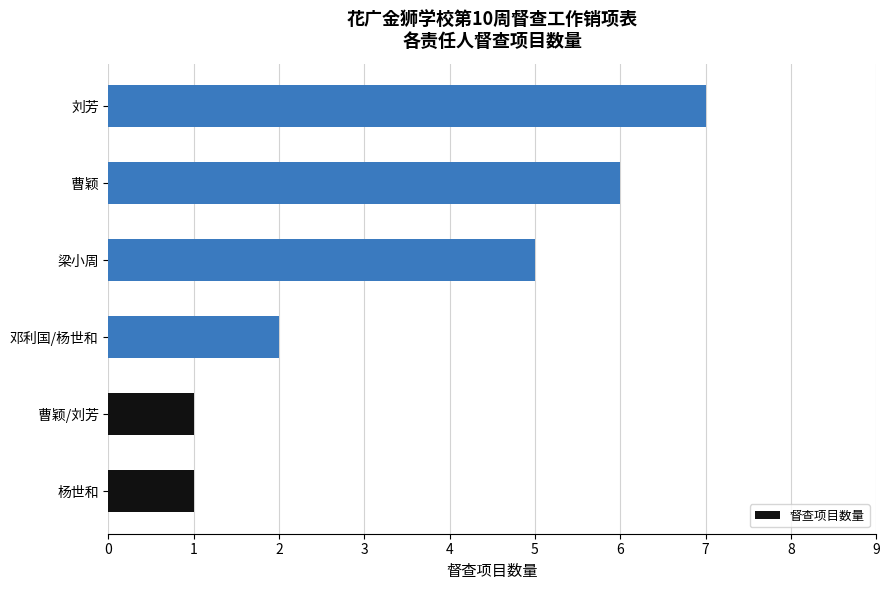

How many data points does each series have?

6